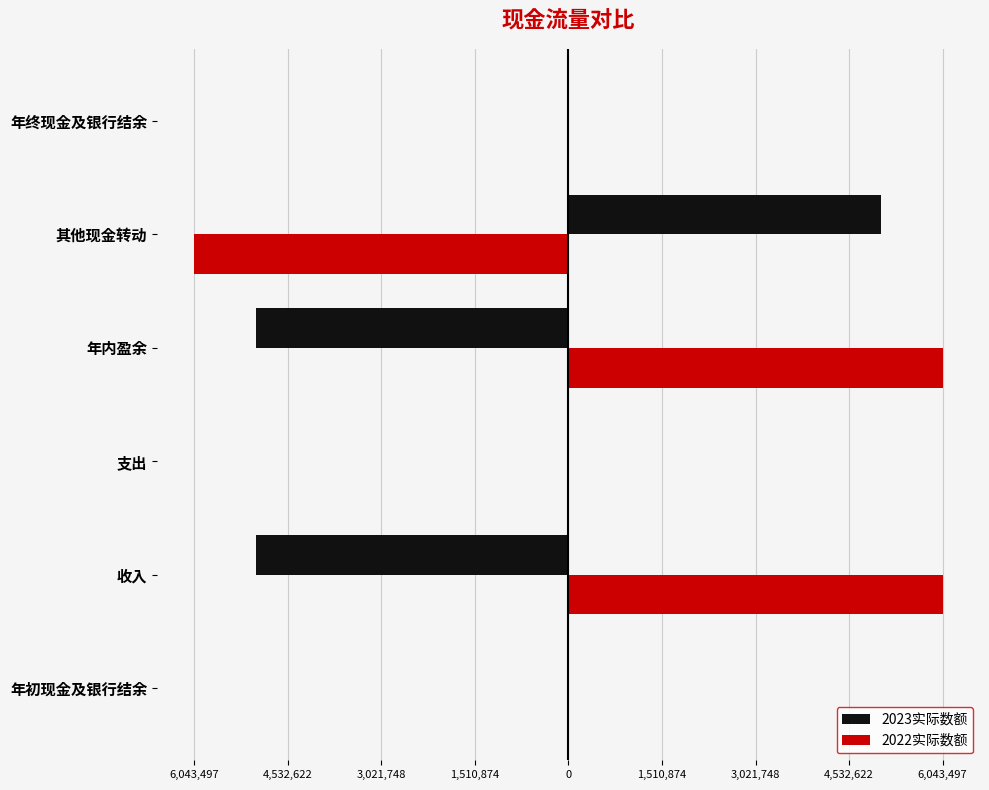

Count the 2022实际数额 values in the range 0 to 6043497.

5